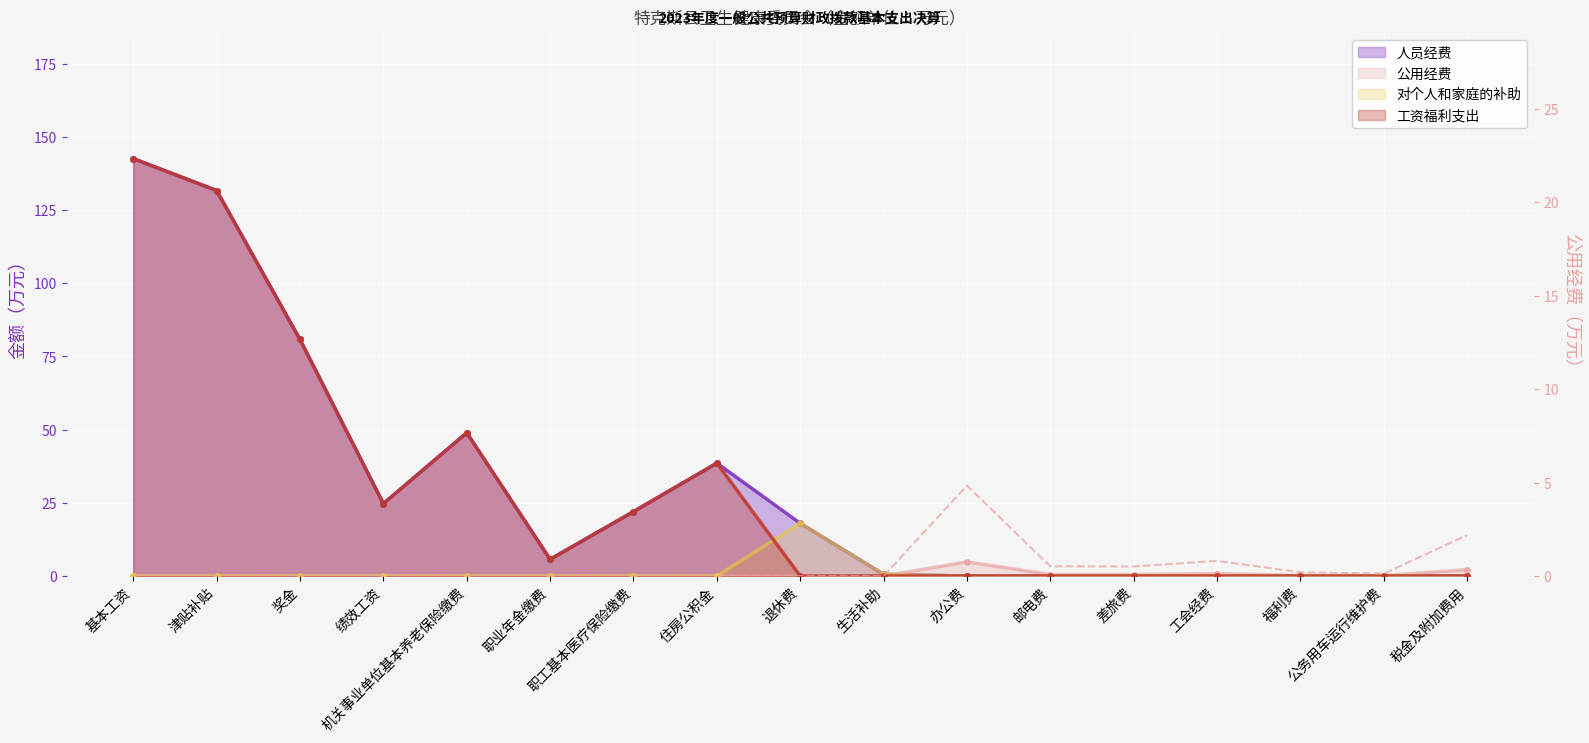

What is the label of the 13th point from the right?

机关事业单位基本养老保险缴费